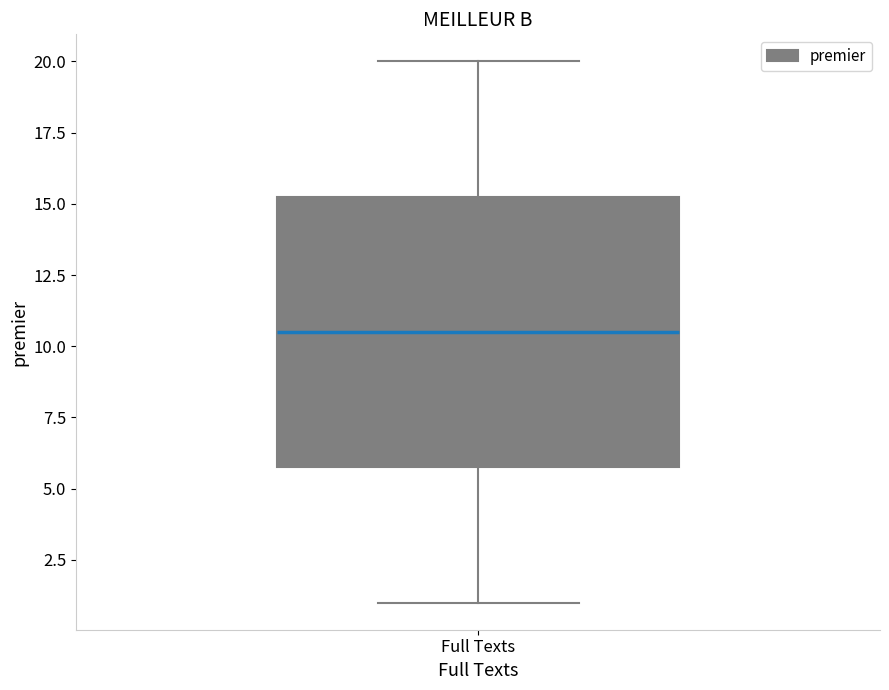

Where is the lower edge of the box for Full Texts on the y-axis? The values are not printed on the chart, so give them approximately, as read against the axis.

6.0